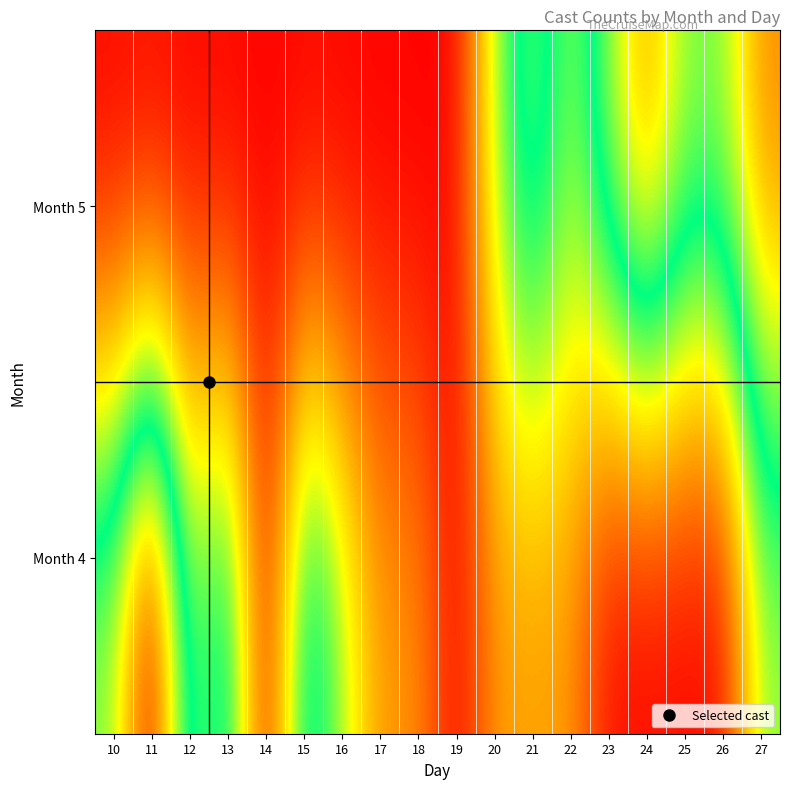

Count the number of categories in the chart.

18